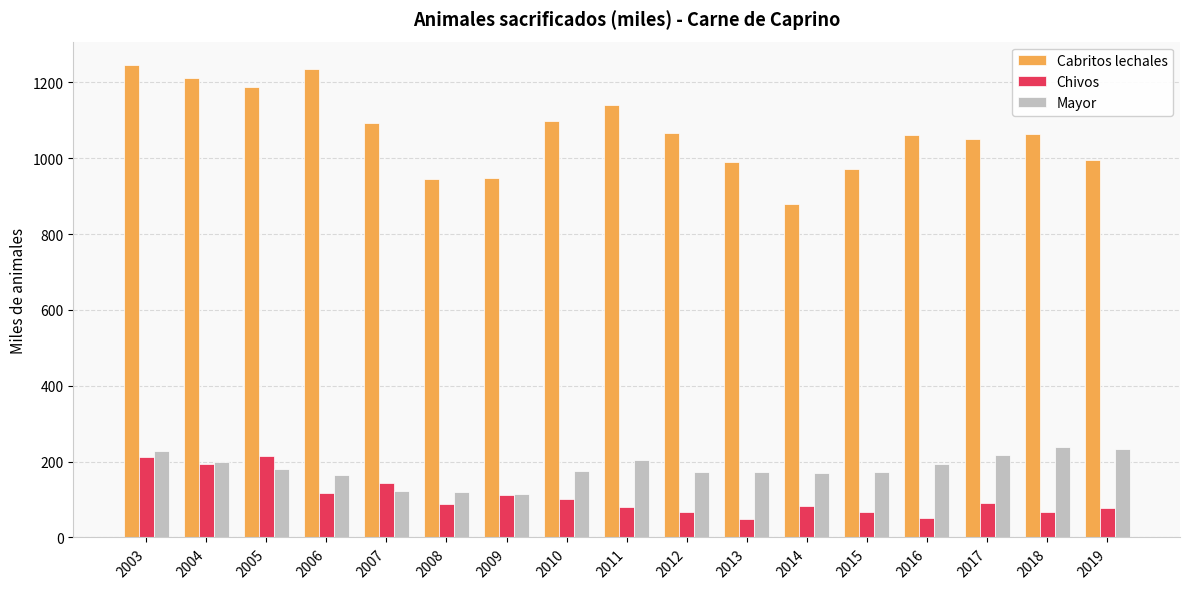

Where does the Chivos series first go above 88?

2003